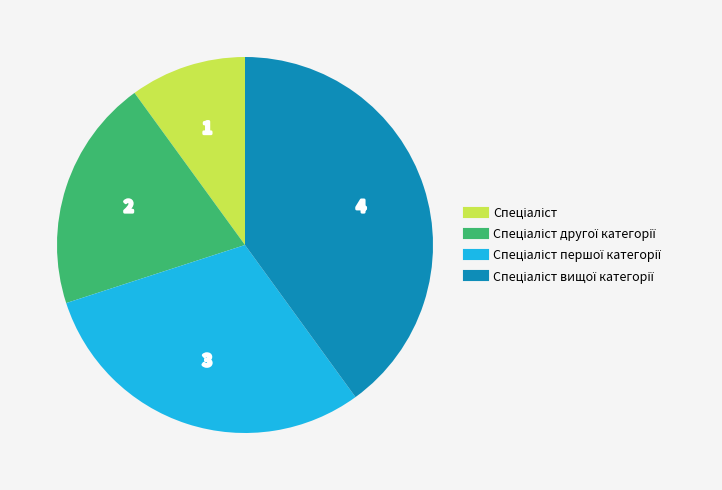

Is there any slice that represents more than half of the pie?

No